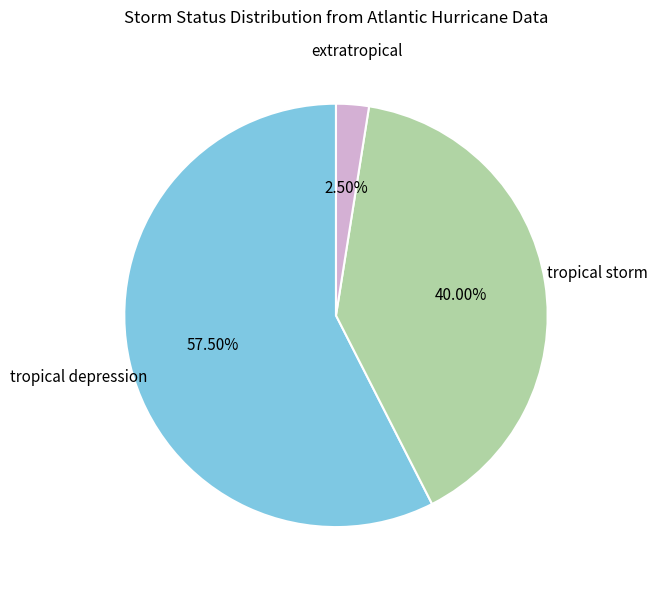

Does any single category account for the majority?

Yes